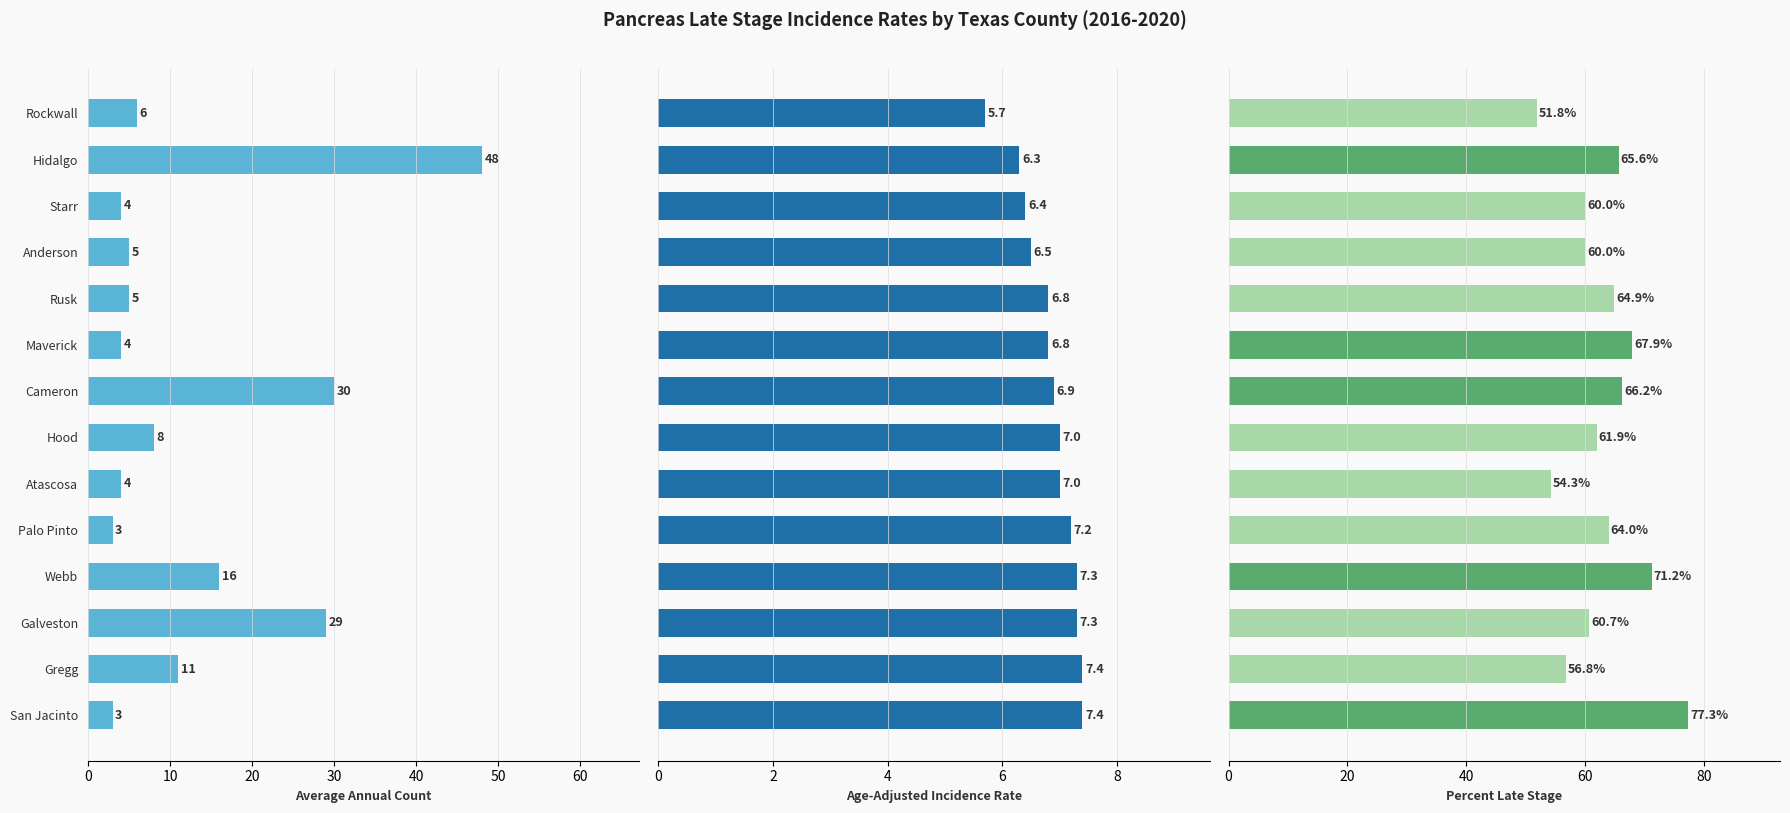

Rank the series by their maximum value, from highest to lowest.

Percent Late Stage, Average Annual Count, Age-Adjusted Incidence Rate